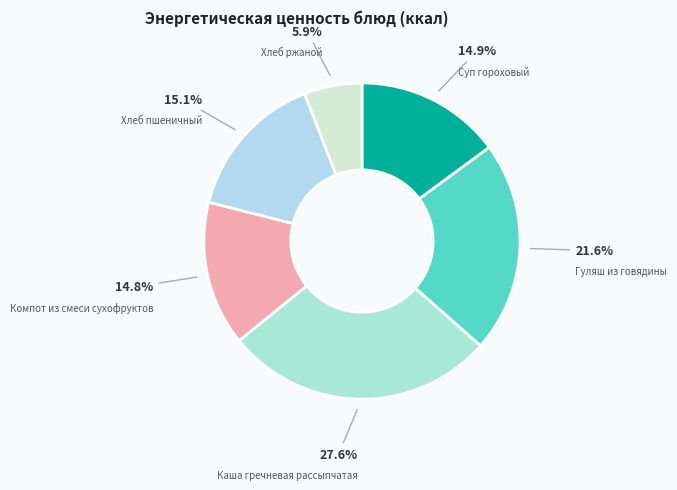

Which category has the smallest portion of the pie?

Хлеб ржаной